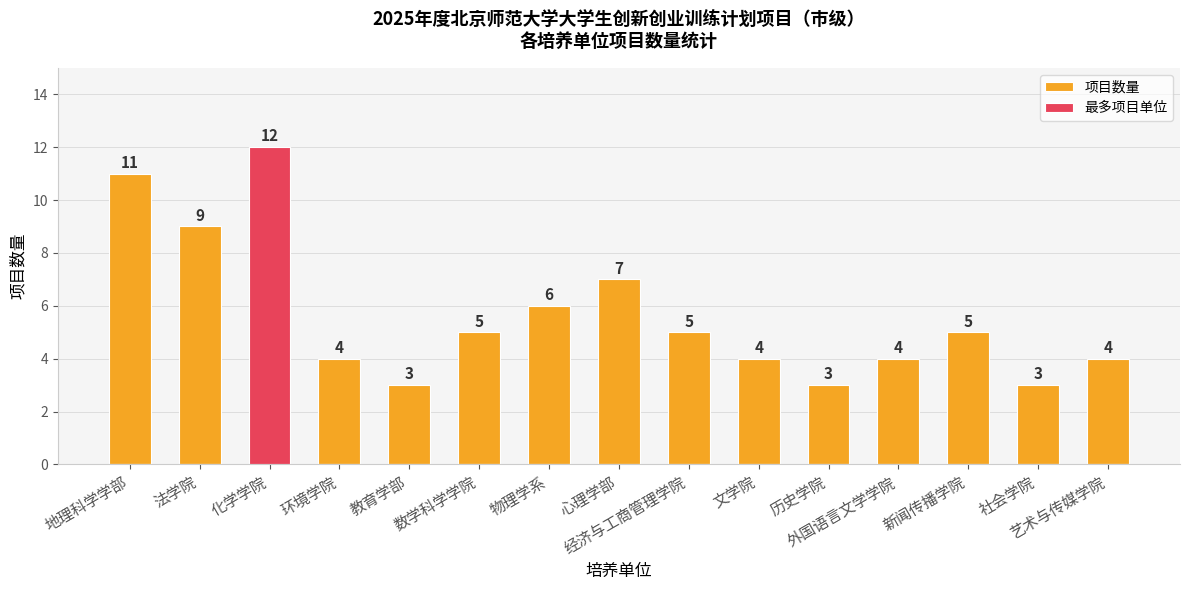

Reading left to right, list all the values displayed in this chart.

项目数量: 地理科学学部=11	法学院=9	化学学院=12	环境学院=4	教育学部=3	数学科学学院=5	物理学系=6	心理学部=7	经济与工商管理学院=5	文学院=4	历史学院=3	外国语言文学学院=4	新闻传播学院=5	社会学院=3	艺术与传媒学院=4
最多项目单位: 地理科学学部=0	法学院=0	化学学院=12	环境学院=0	教育学部=0	数学科学学院=0	物理学系=0	心理学部=0	经济与工商管理学院=0	文学院=0	历史学院=0	外国语言文学学院=0	新闻传播学院=0	社会学院=0	艺术与传媒学院=0